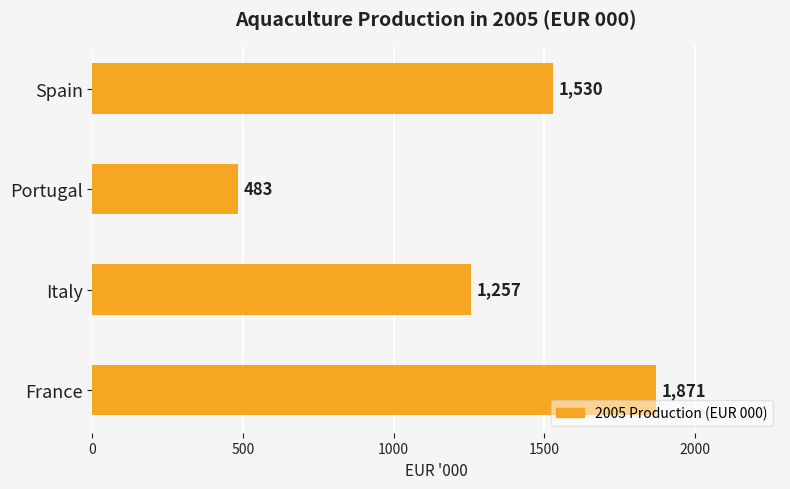

Reading bottom to top, list all the values displayed in this chart.

1871	1257	483	1530